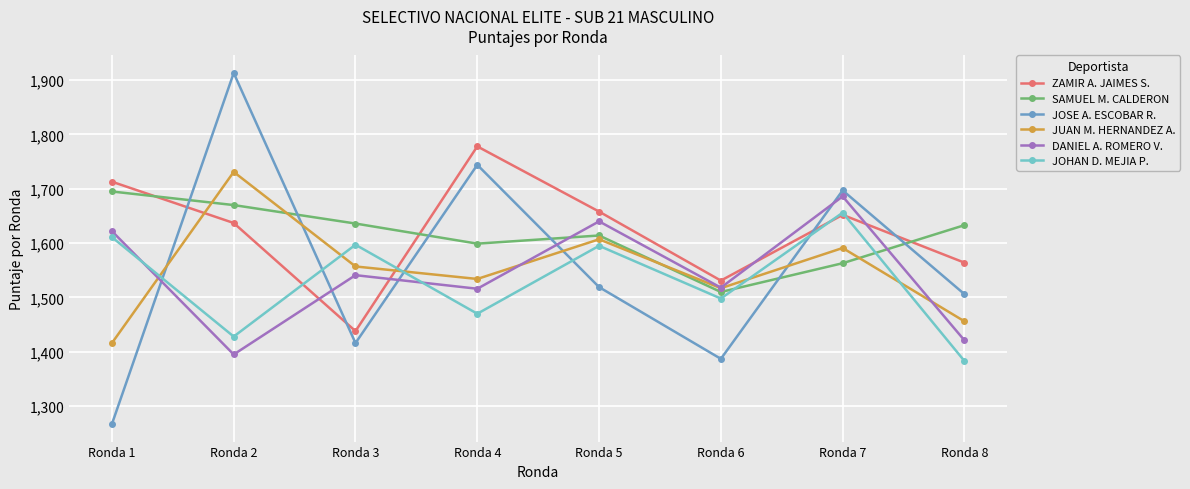

Is the value of SAMUEL M. CALDERON at Ronda 8 greater than the value of JOHAN D. MEJIA P. at Ronda 6?

Yes